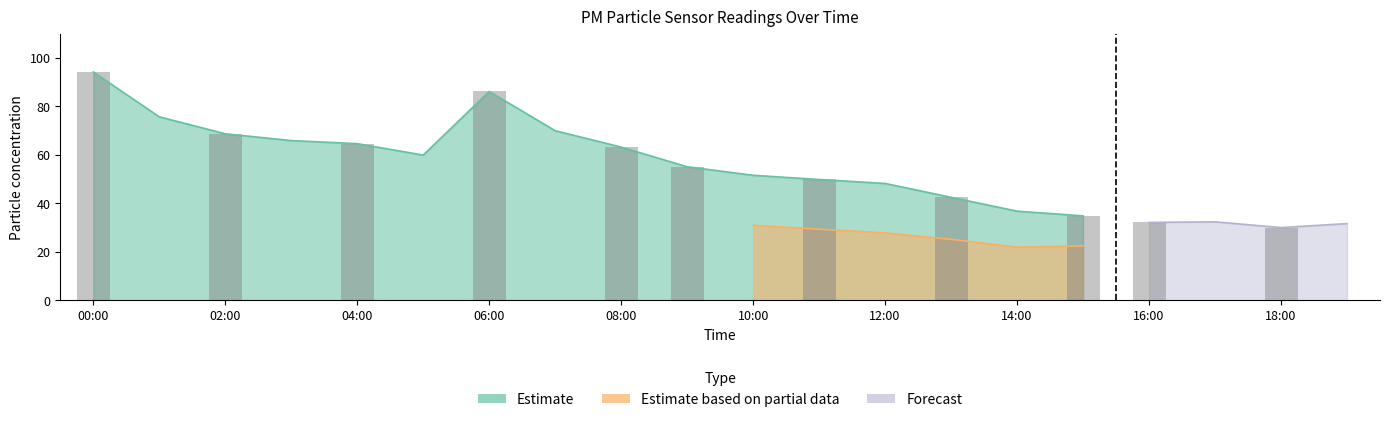

What is the sum of all values?

621.4